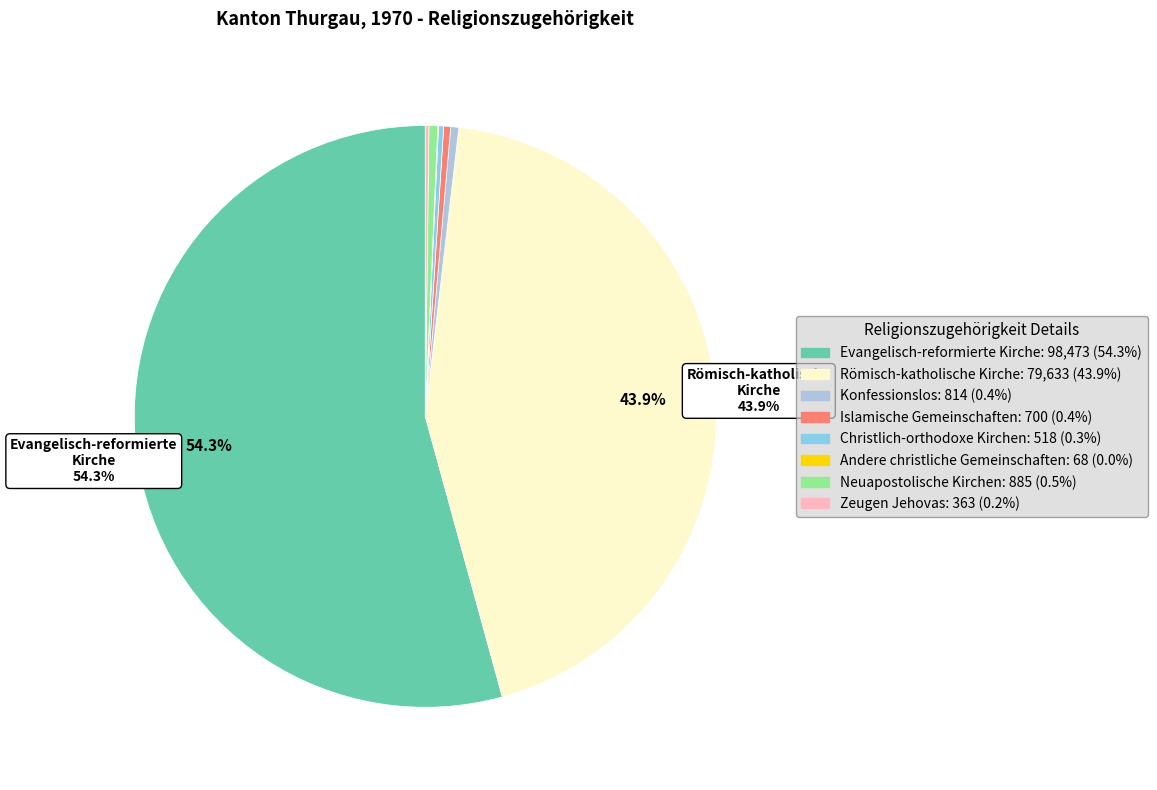

What portion of the pie excludes Römisch-katholische Kirche?

56.1%